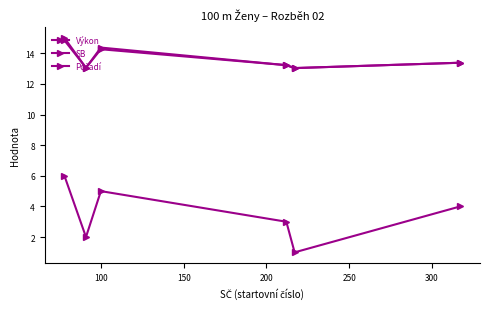

How many categories are shown in the chart?

6